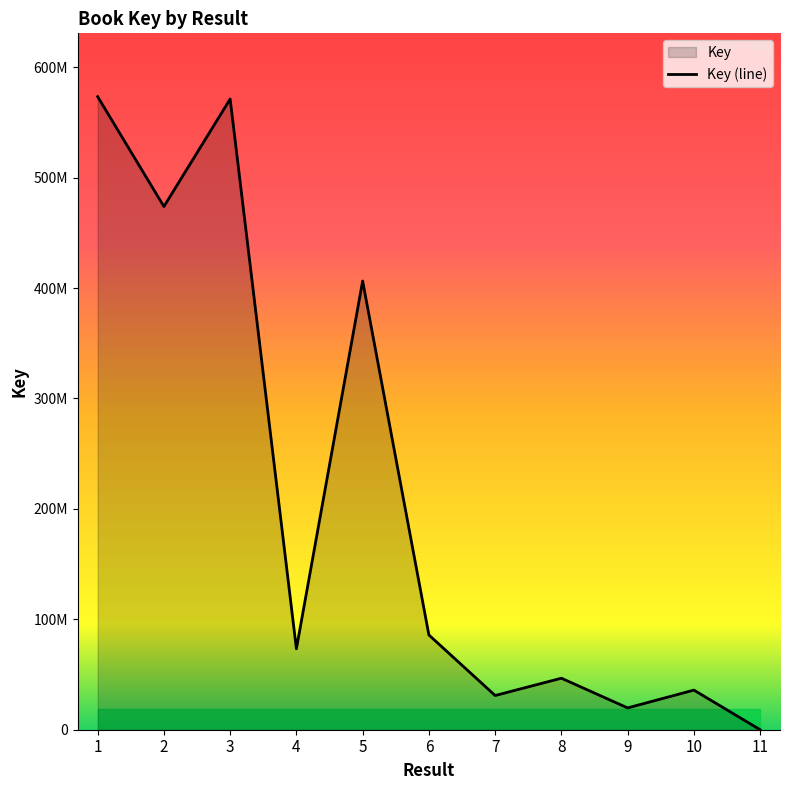

What is the difference between the values at 7 and 9?

11223764